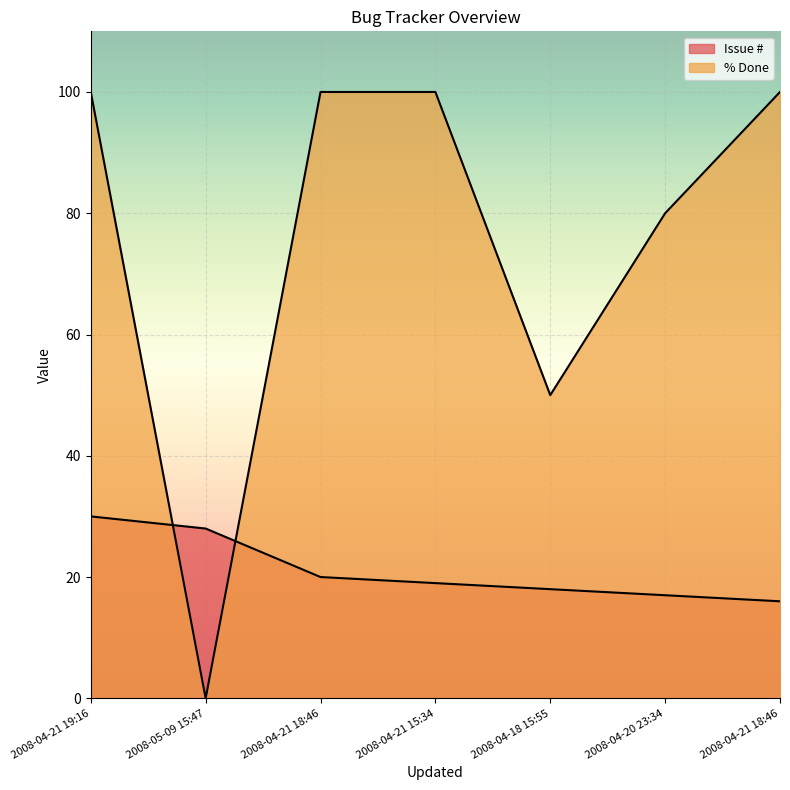

True or false: % Done has a value of 16 at 2008-04-18 15:55.

False